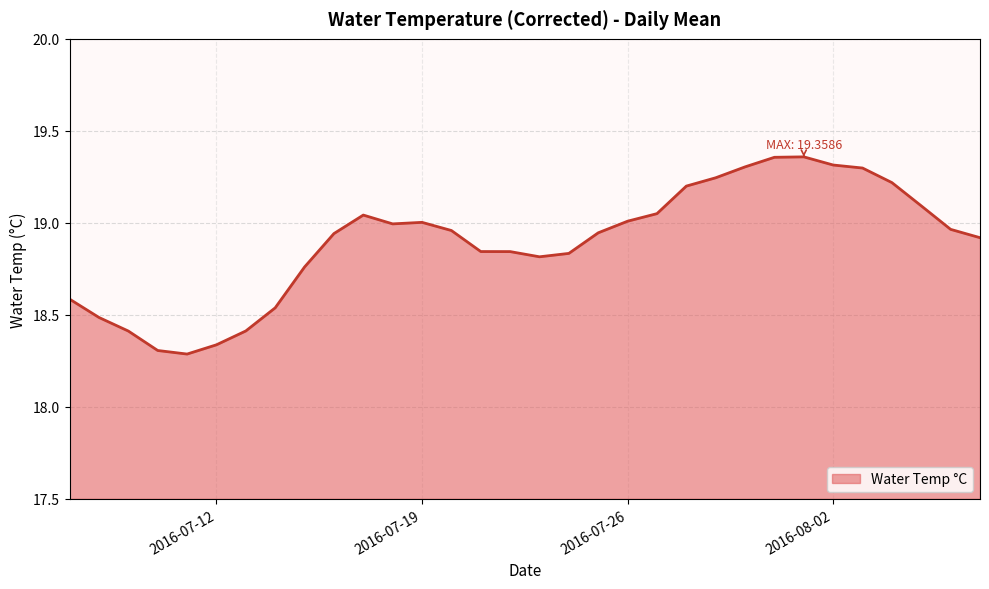

What is the difference between the maximum and minimum values?

1.1